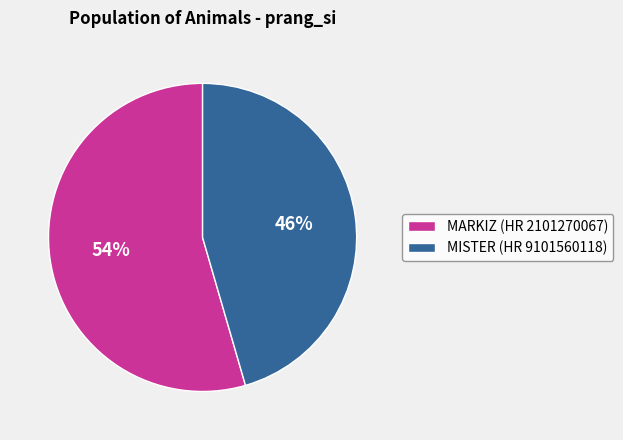

The MISTER (HR 9101560118) slice represents 52% of the pie. True or false?

False